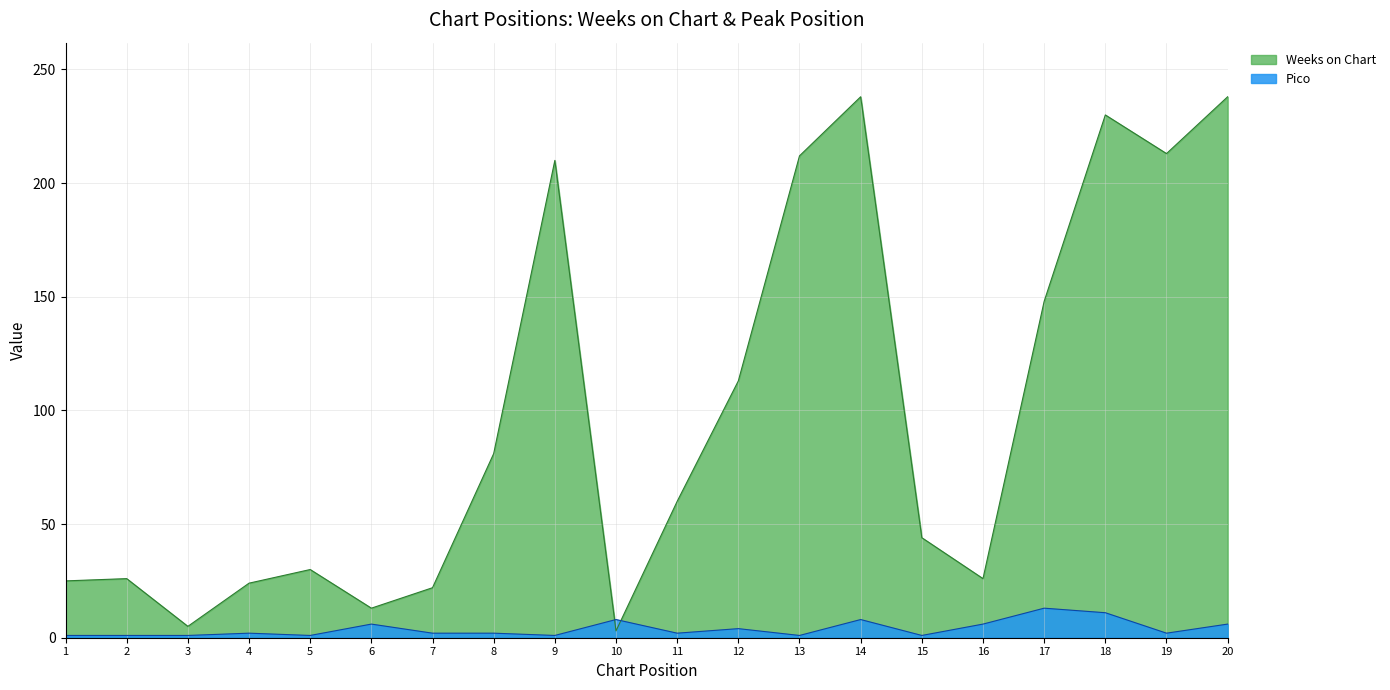

Is the value of Weeks on Chart at 14 greater than the value of Pico at 5?

Yes